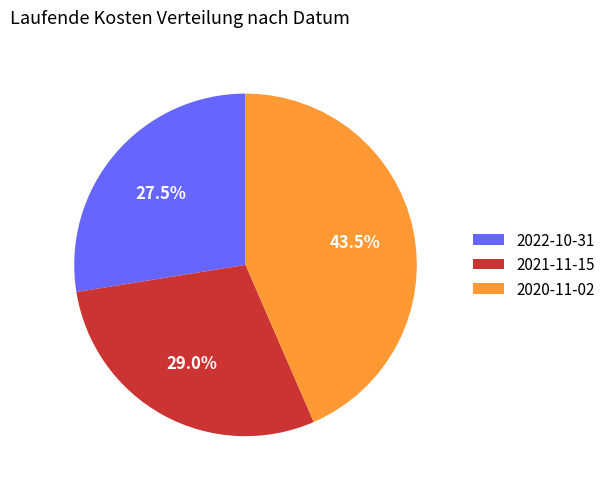

Which slice is the smallest?

2022-10-31